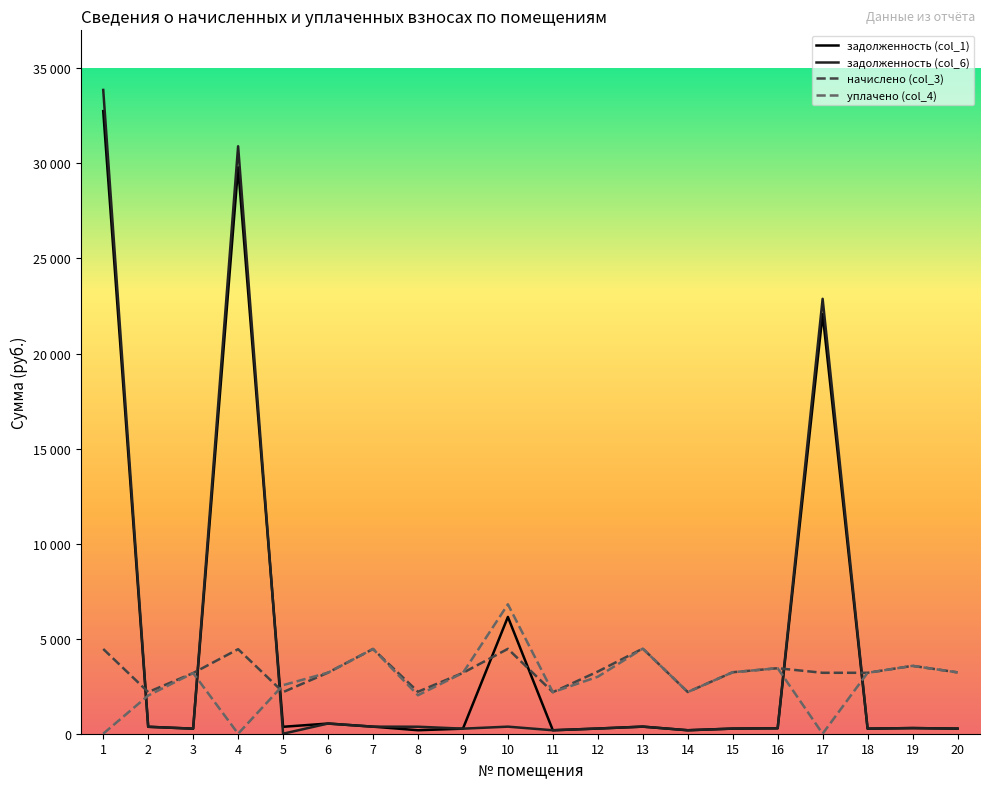

What are all the series names shown in the legend?

задолженность (col_1), задолженность (col_6), начислено (col_3), уплачено (col_4)